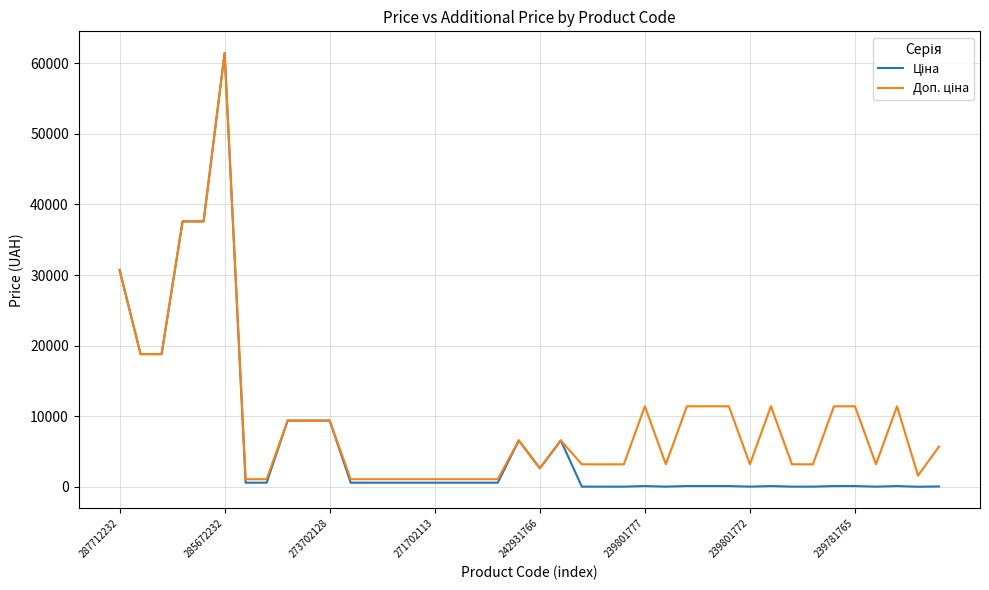

What is the greatest value displayed?

61434.3